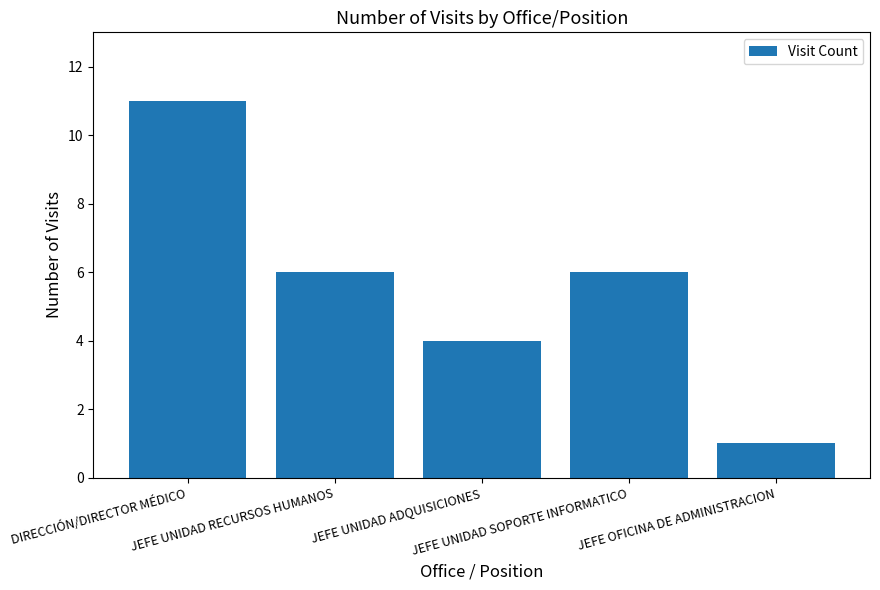

How many bars are there in total?

5